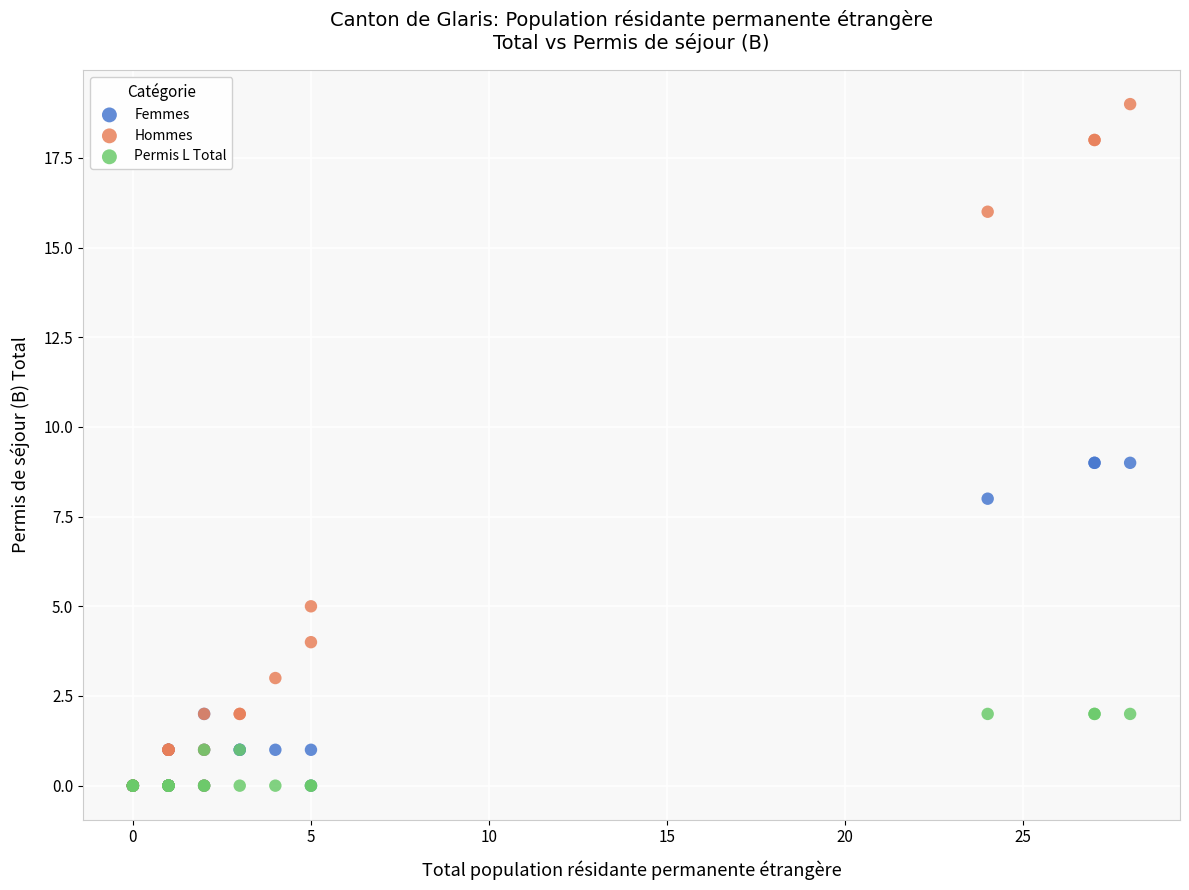

Which series contains the highest Y value?

Hommes